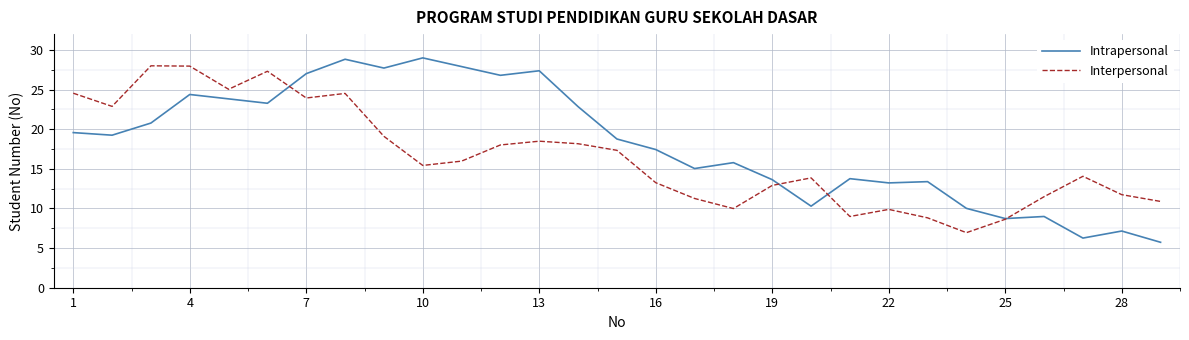

List the series in order of their peak value, highest first.

Intrapersonal, Interpersonal